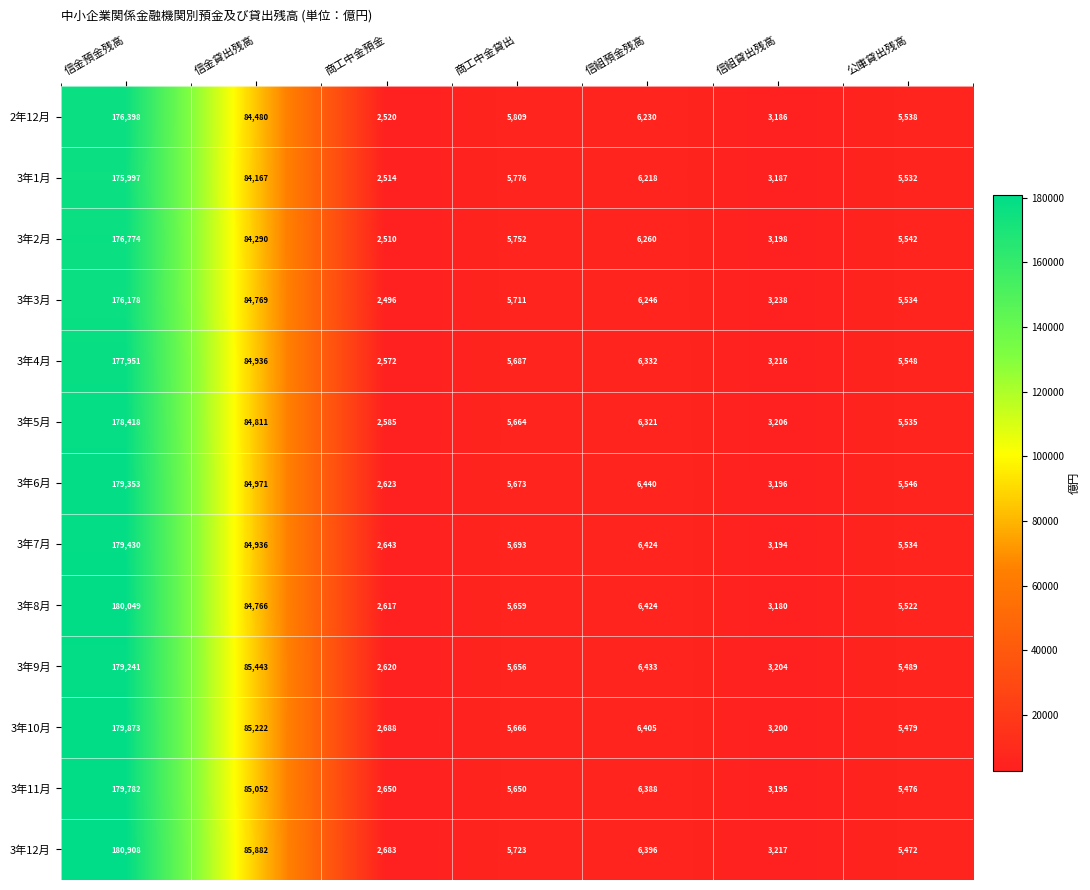

The 3年3月 series shows 6246 at 信組預金残高. True or false?

True